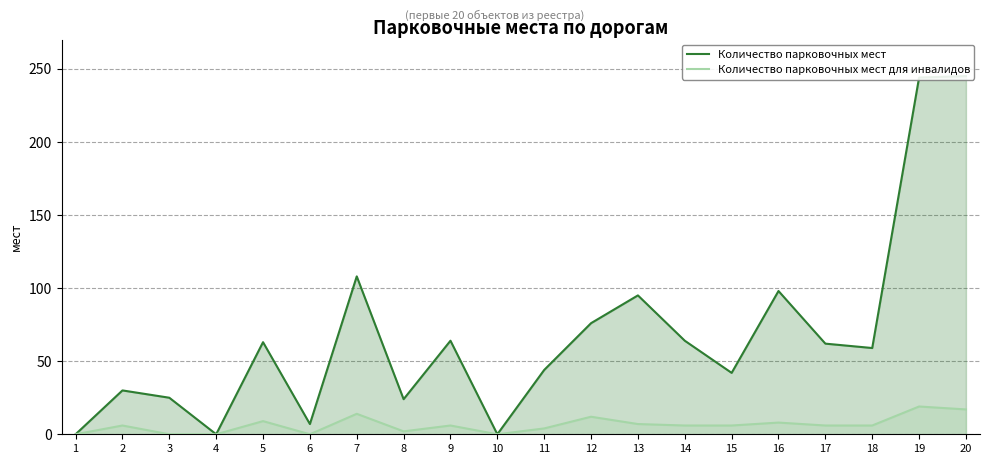

Reading left to right, transcribe all the data shown in this chart.

Количество парковочных мест: 1=0	2=30	3=25	4=0	5=63	6=7	7=108	8=24	9=64	10=0	11=44	12=76	13=95	14=64	15=42	16=98	17=62	18=59	19=244	20=245
Количество парковочных мест для инвалидов: 1=0	2=6	3=0	4=0	5=9	6=0	7=14	8=2	9=6	10=0	11=4	12=12	13=7	14=6	15=6	16=8	17=6	18=6	19=19	20=17